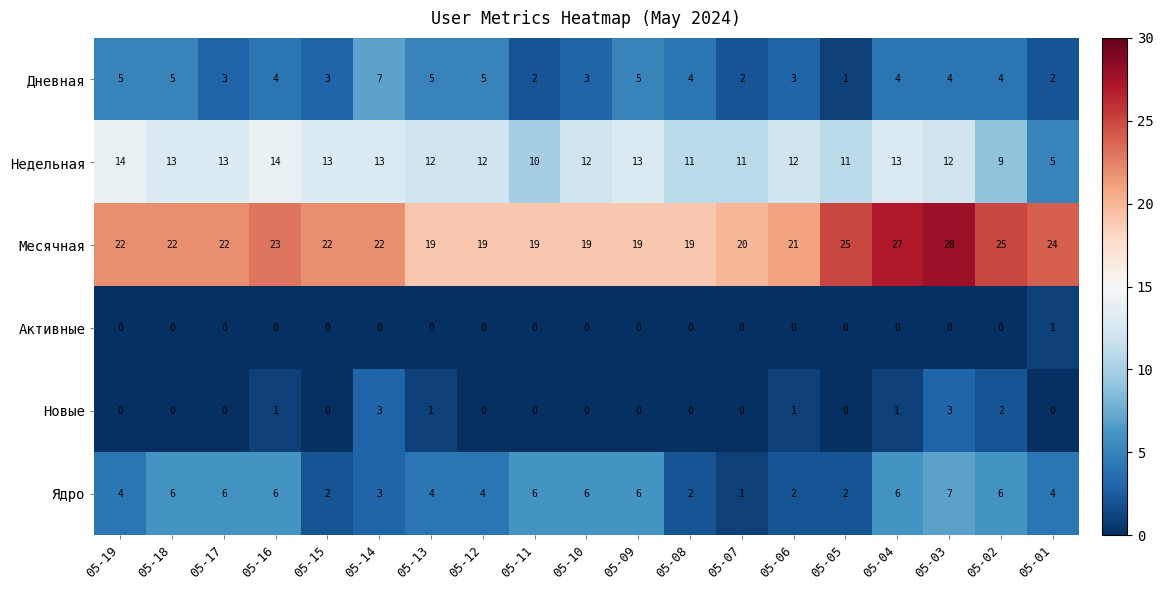

Which series has the largest total across all categories?

Месячная